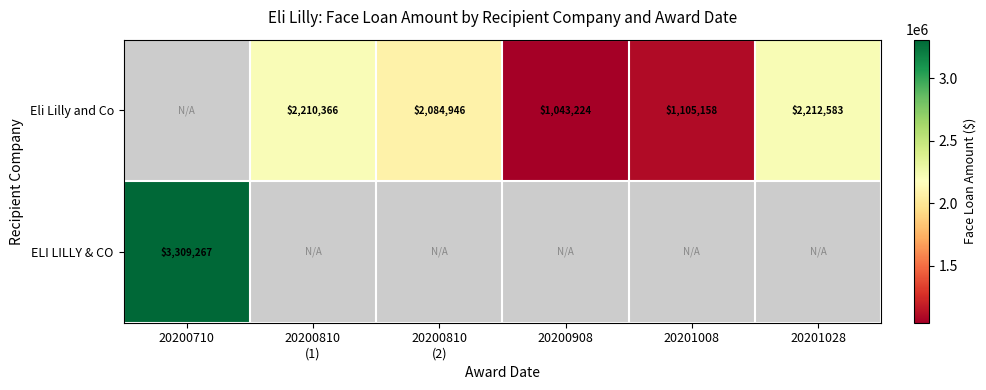

The value of Eli Lilly and Co at 20201008 is 600740.4. True or false?

False